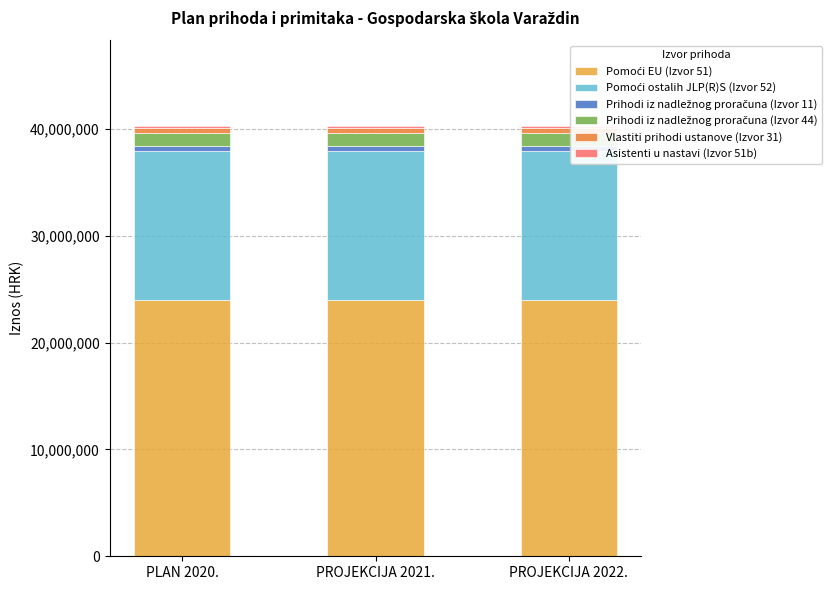

List the labels in order of Pomoći ostalih JLP(R)S (Izvor 52) value, smallest first.

PLAN 2020., PROJEKCIJA 2021., PROJEKCIJA 2022.